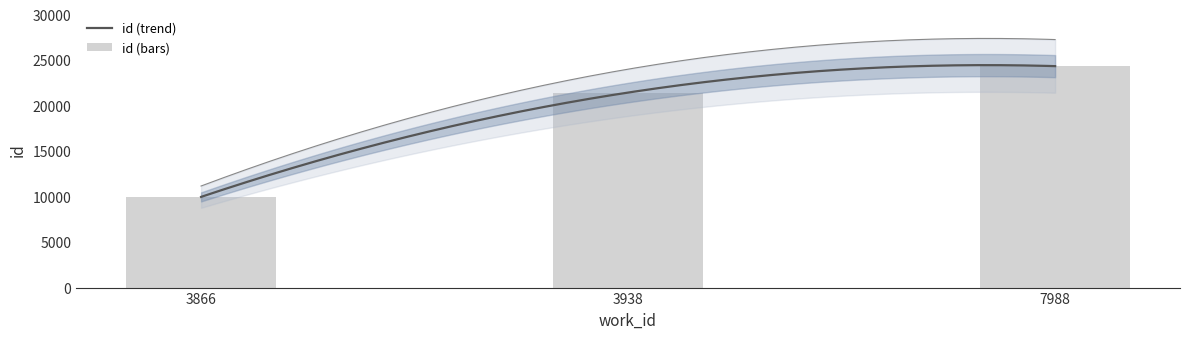

Reading right to left, list all the values displayed in this chart.

24336	21432	9966